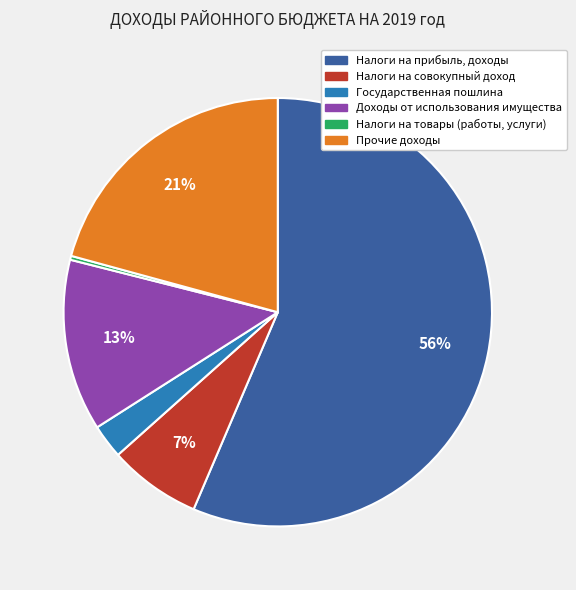

Approximately how many times larger is the value at Налоги на совокупный доход compared to Налоги на товары (работы, услуги)?

23.6